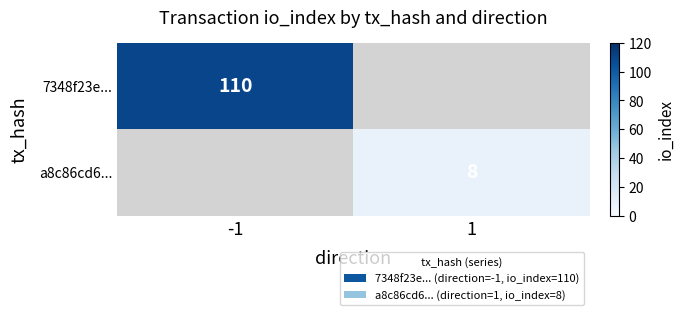

True or false: 7348f23e... has a value of 46 at -1.

False